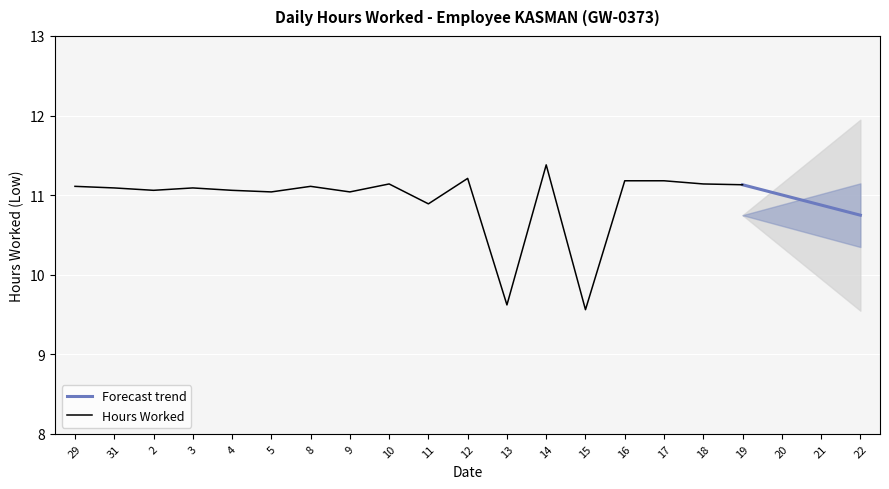

What is the minimum value for Forecast trend?

10.7